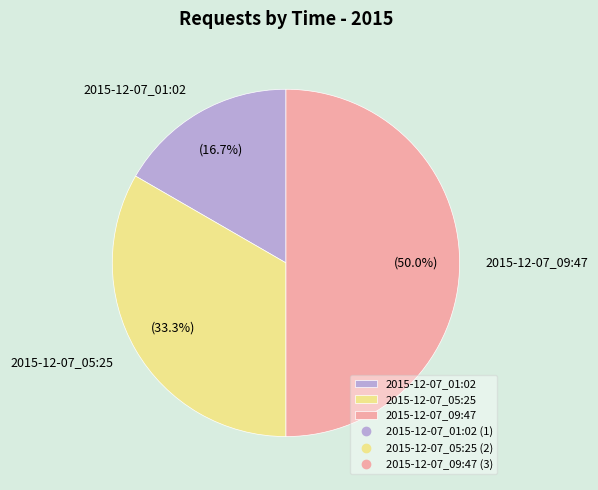

What is the ratio of the value at 2015-12-07_05:25 to the value at 2015-12-07_09:47?

0.7